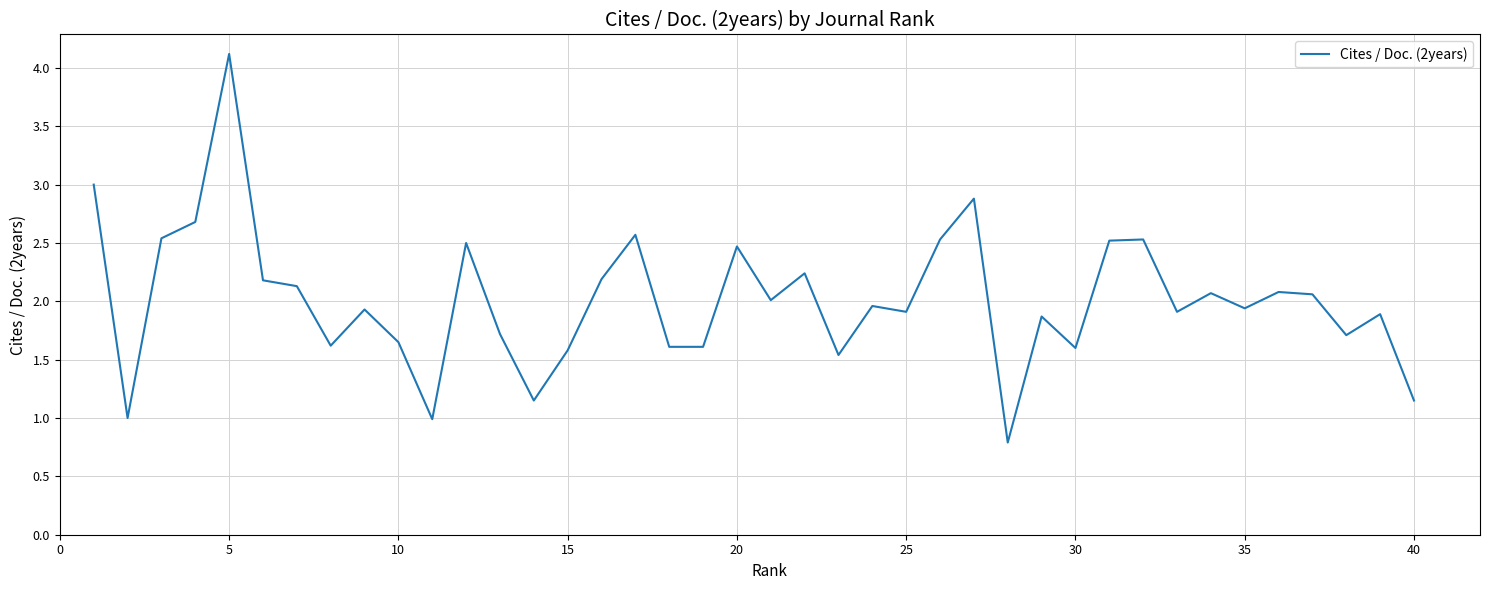

What is the difference between the maximum and minimum values?

3.3